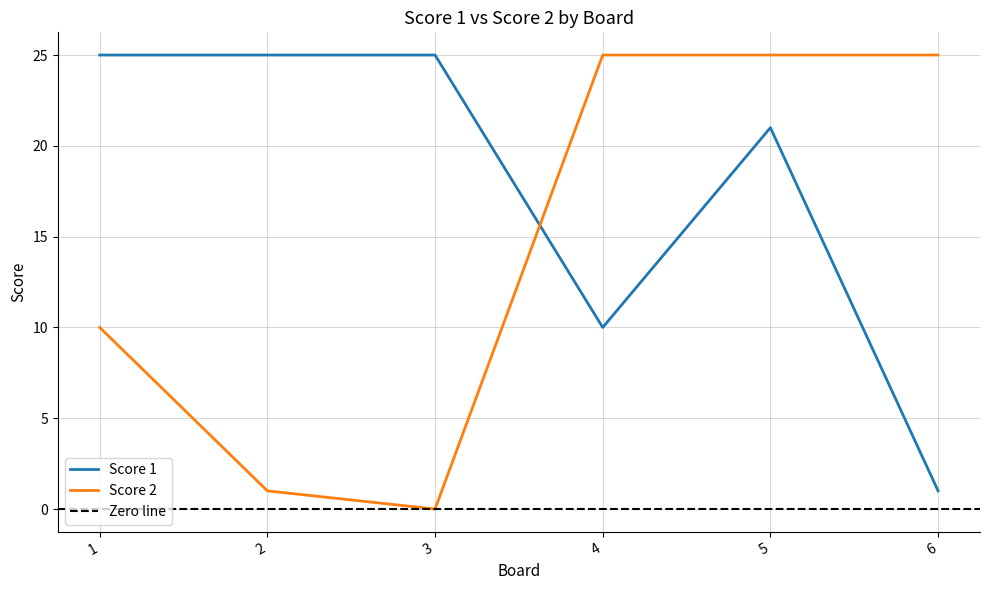

What is the value of the Score 1 point at the 6th from the left?

1